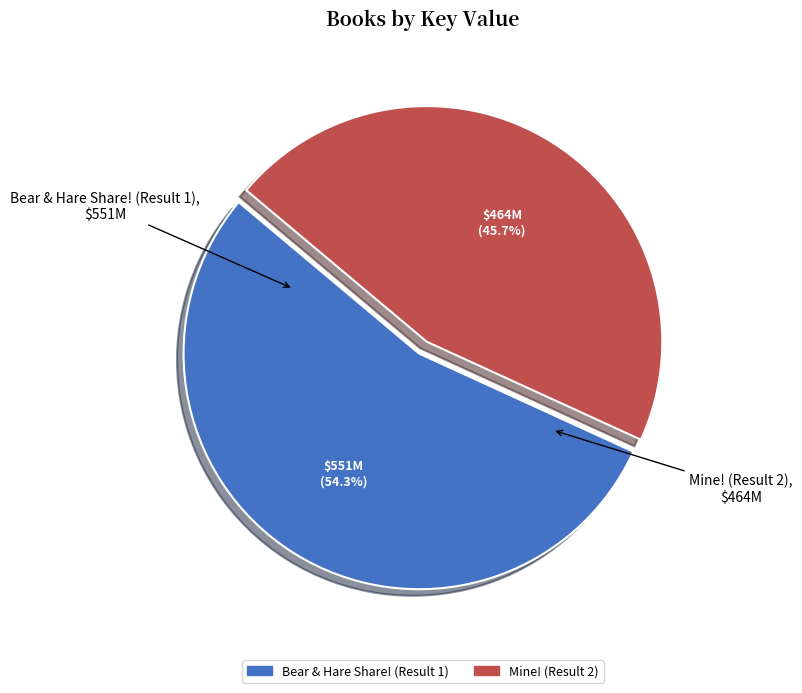

To the nearest percent, what percentage of the pie is Mine! (Result 2)?

46%